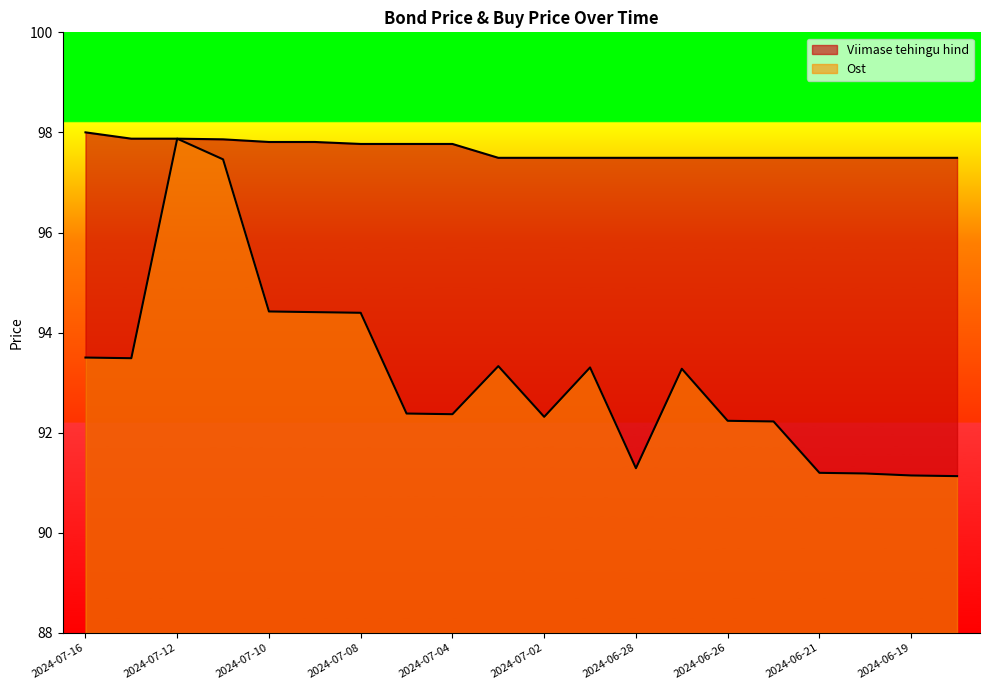

Is the value of Viimase tehingu hind at 2024-07-11 greater than the value of Ost at 2024-07-12?

No